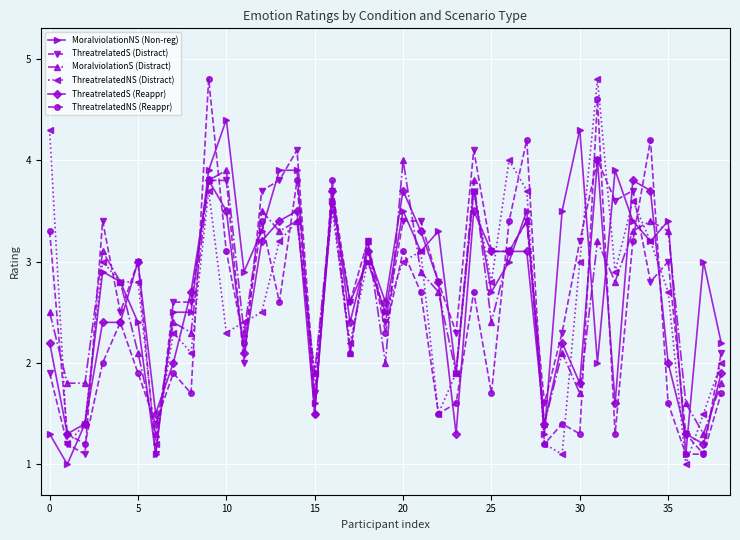

How many categories are shown in the chart?

39